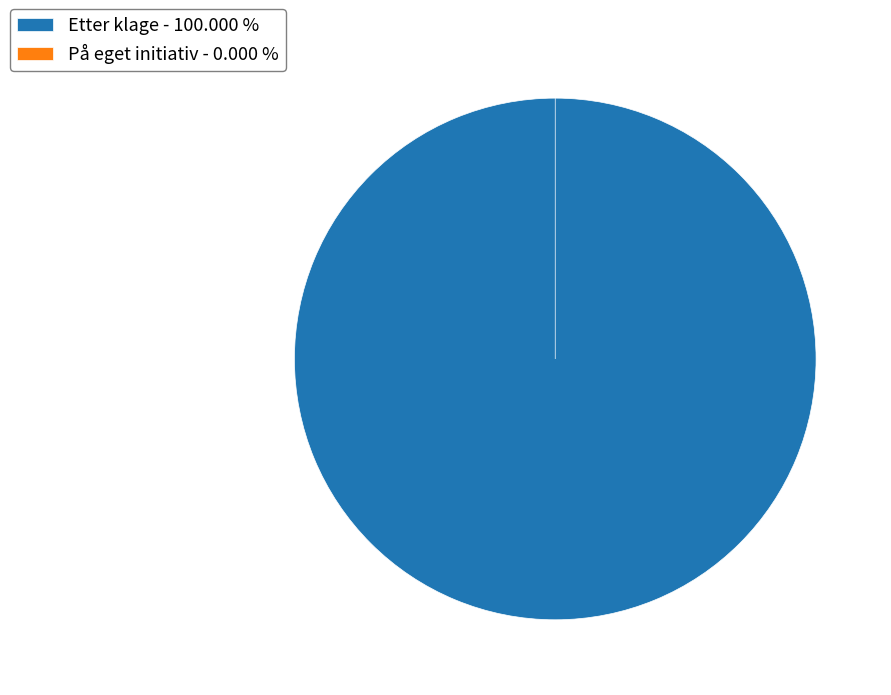

What is the smallest slice in the pie chart?

På eget initiativ